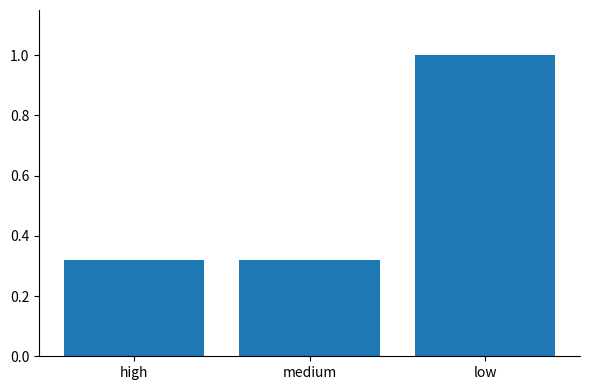

Is it true that the value at low is 0.6?

False